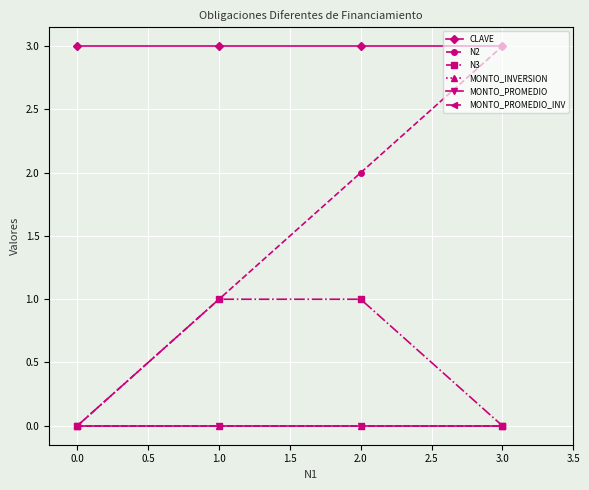

Does the chart display data point markers on the line(s)?

Yes